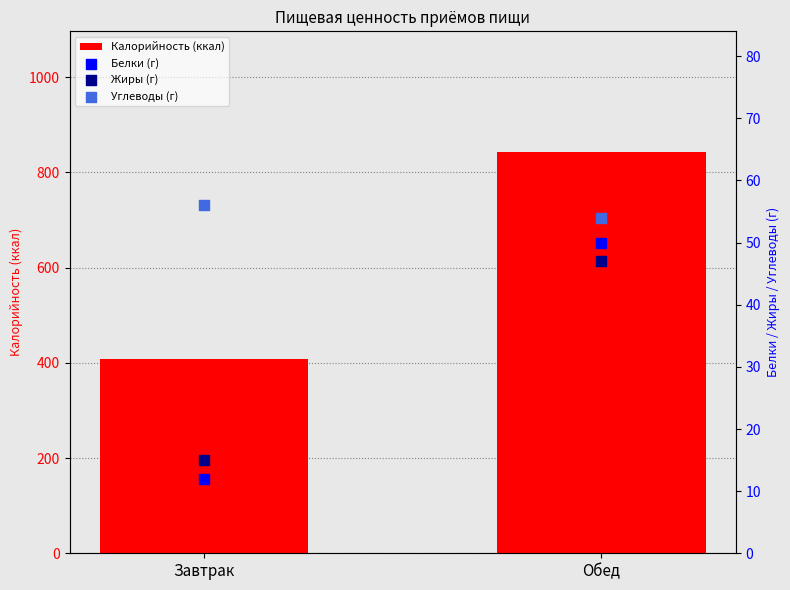

At which category is the sum across all series the highest?

Обед